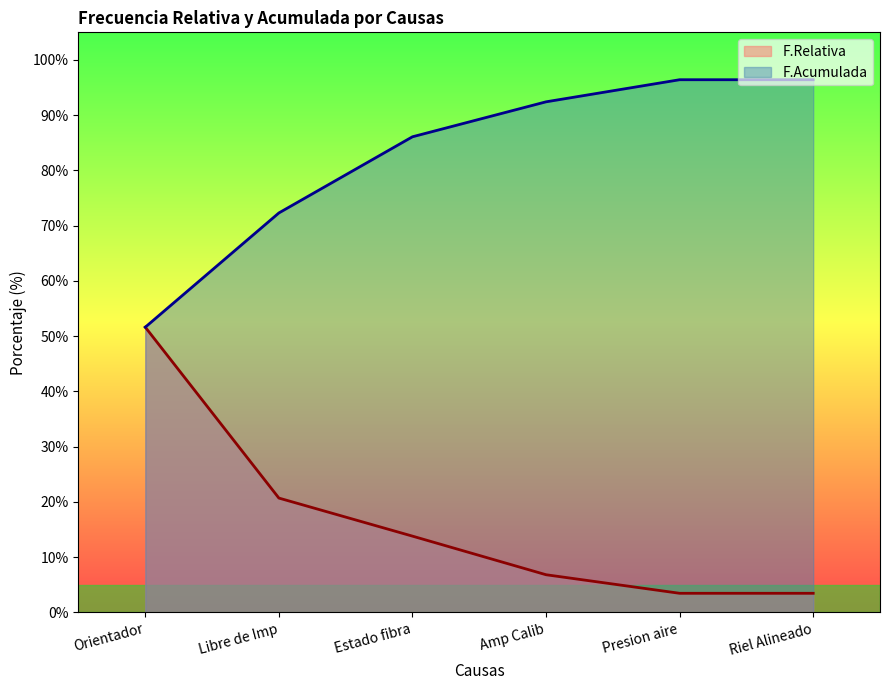

Between Presion aire and Riel Alineado, which series saw the biggest shift?

F.Relativa